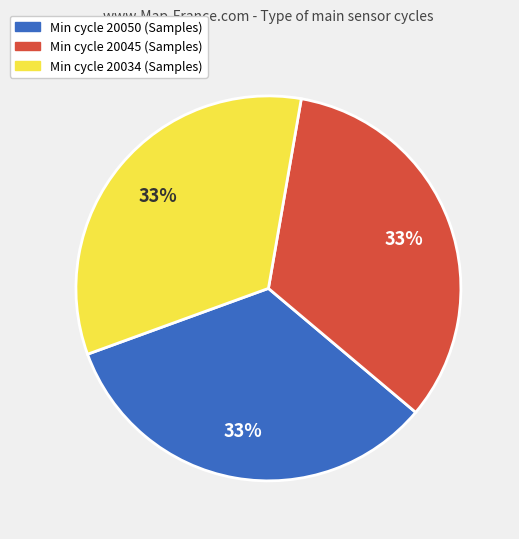

To the nearest percent, what is the average slice percentage?

33%